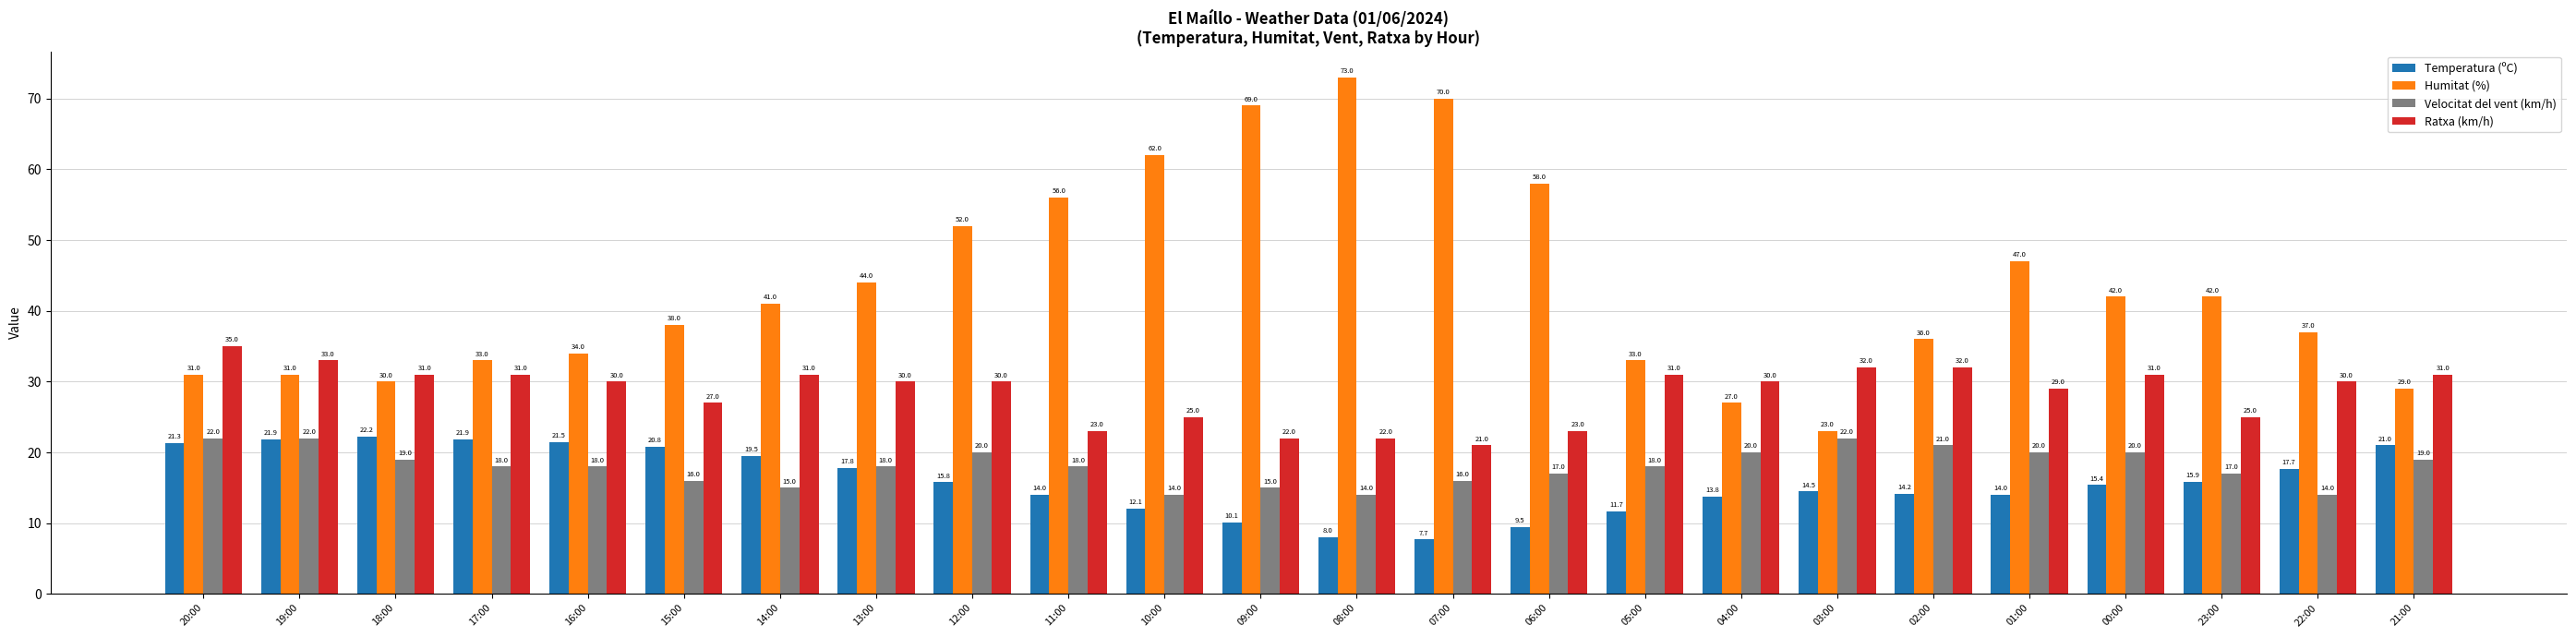

Read the Temperatura (ºC) value at 12:00.

15.8